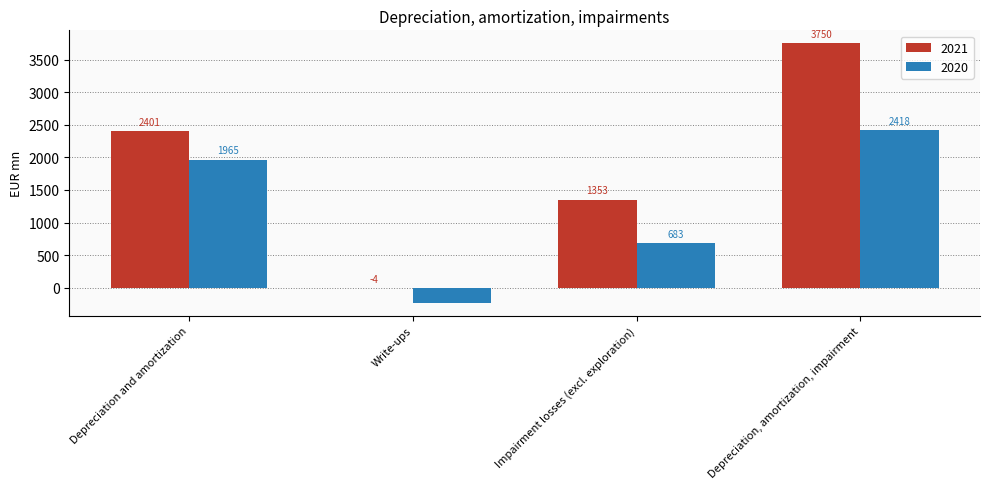

What is the maximum value shown in the chart?

3750